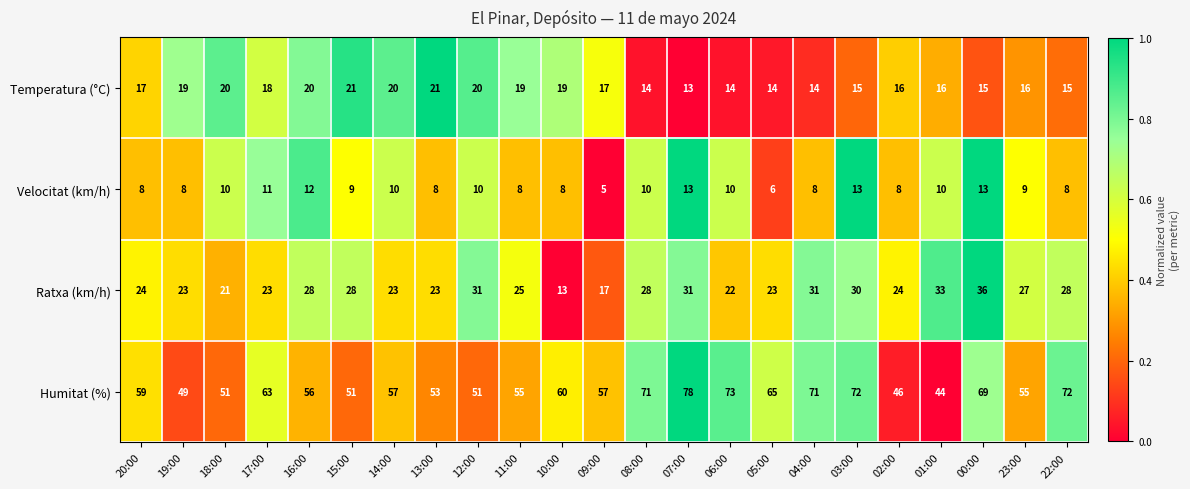

Which series has the widest spread of values?

Humitat (%)